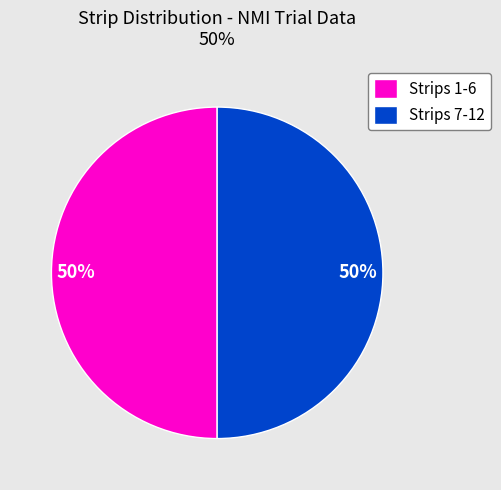

Do Strips 1-6 and Strips 7-12 together represent more than half of the pie?

Yes